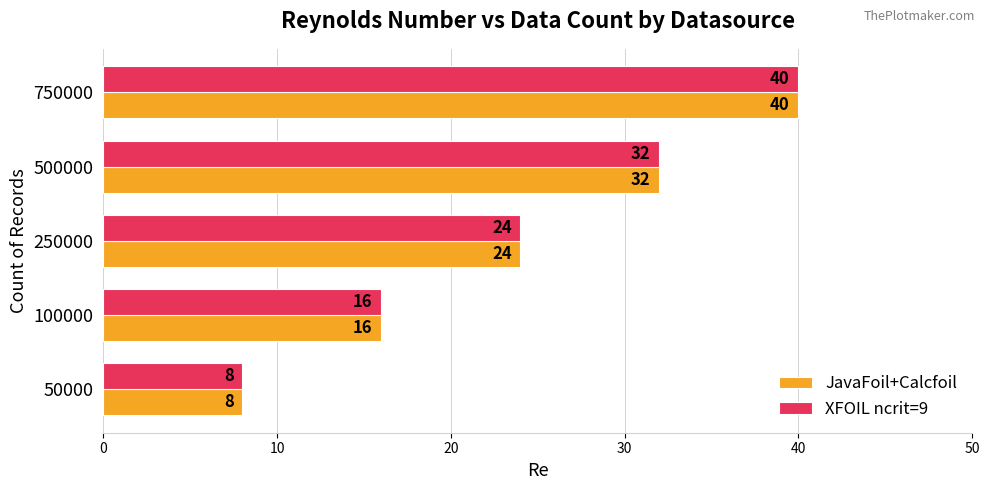

What is the total value across all series at 500000?

64